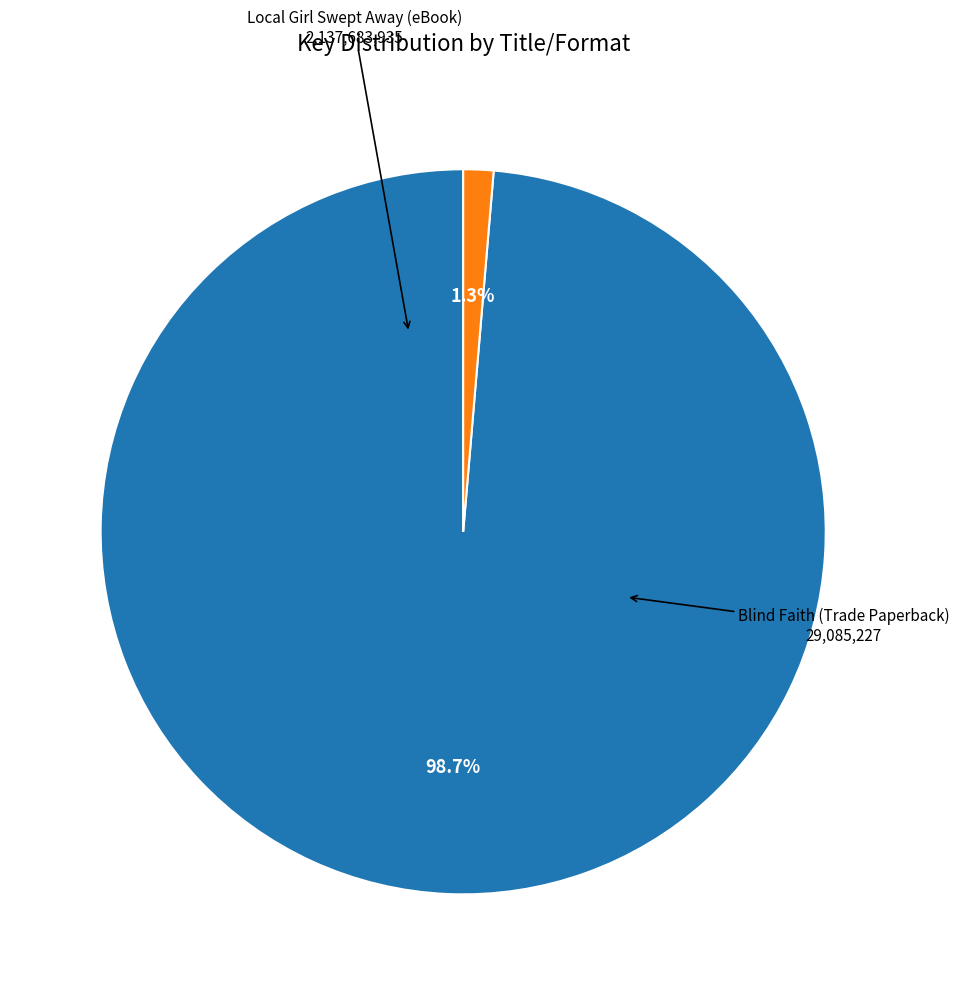

Which slice represents more than half of the pie?

Local Girl Swept Away (eBook)